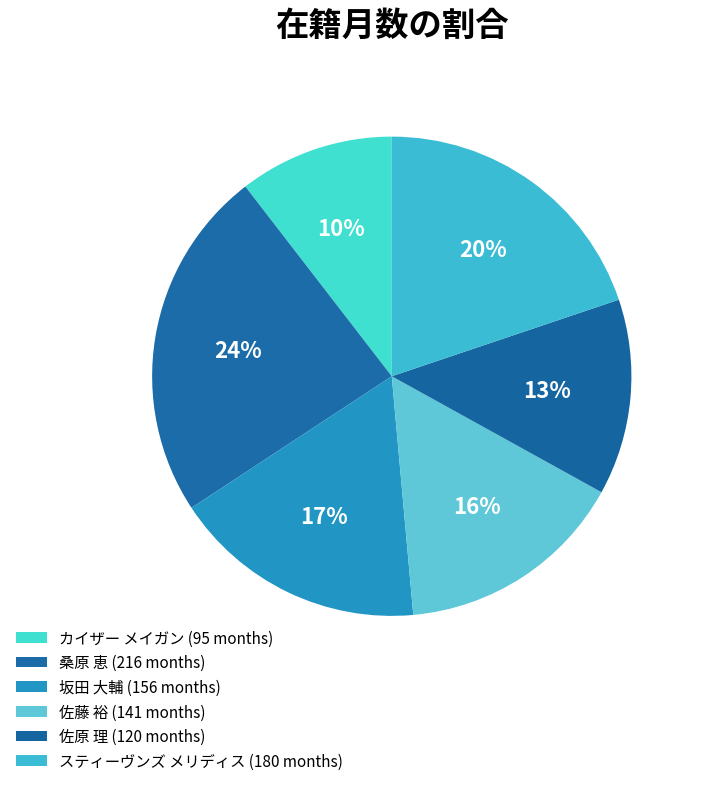

To the nearest percent, what portion does 佐藤 裕 represent?

16%